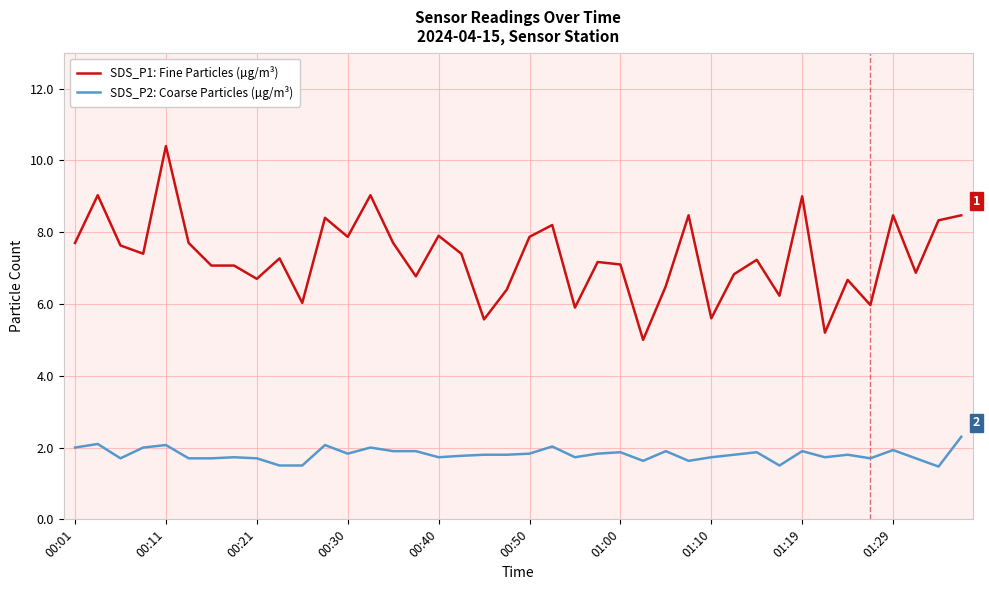

Which series has the largest total across all categories?

SDS_P1: Fine Particles (µg/m³)